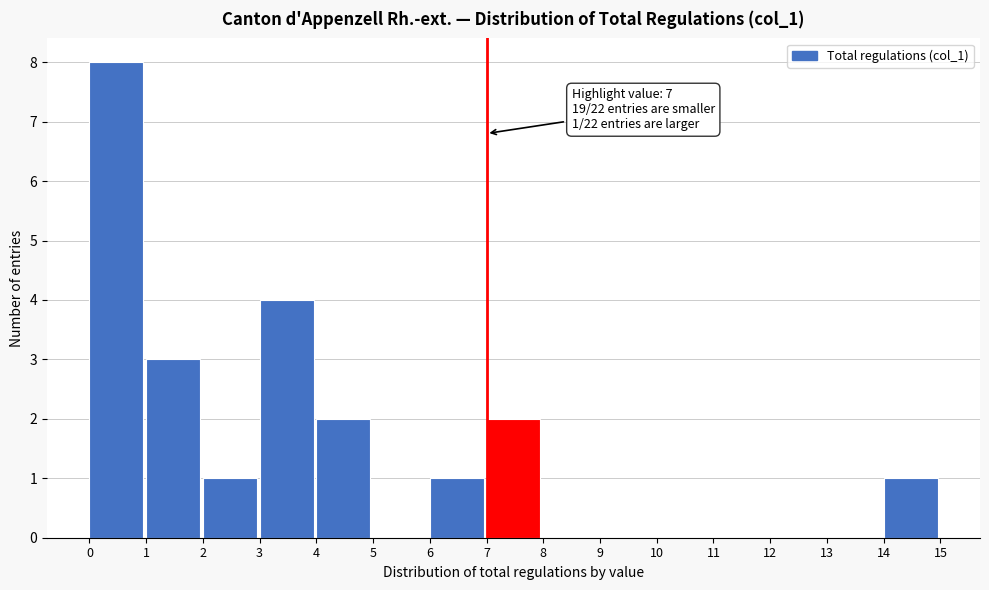

Over which range of the x-axis is the bar tallest?

0 to 1